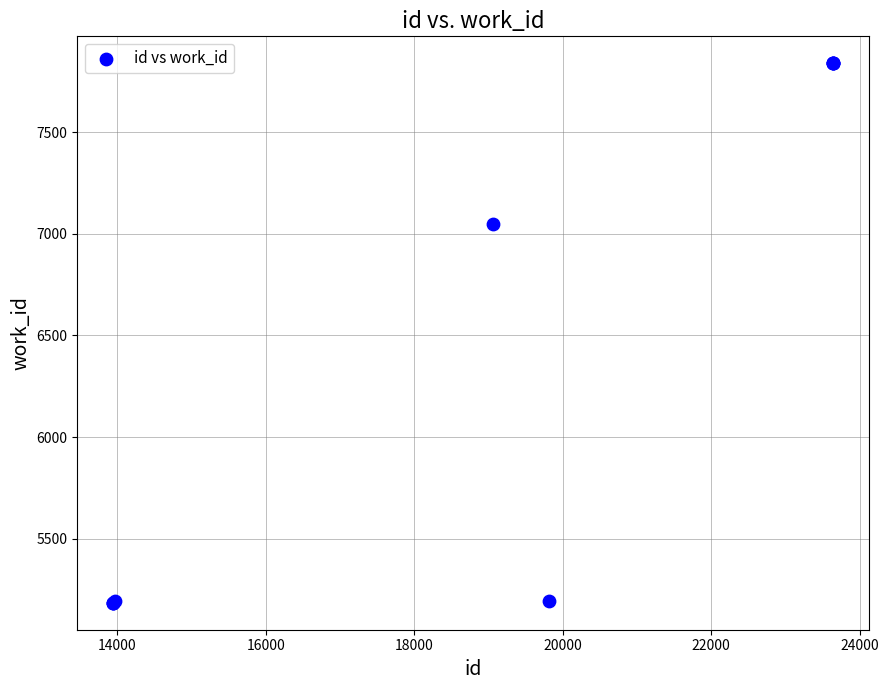

What Y value in the scatter plot is closest to 6512?

7050